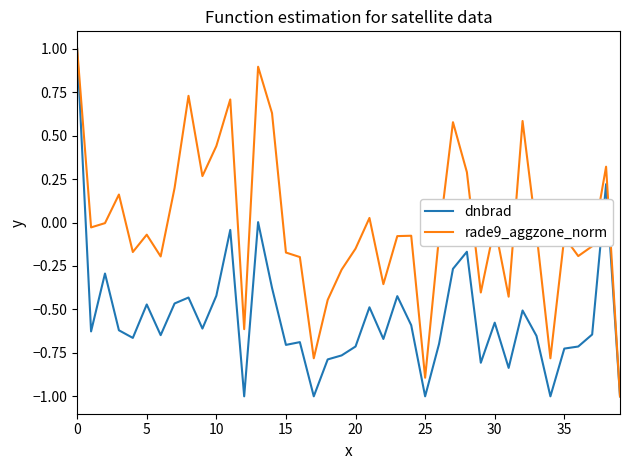

What are all the series names shown in the legend?

dnbrad, rade9_aggzone_norm